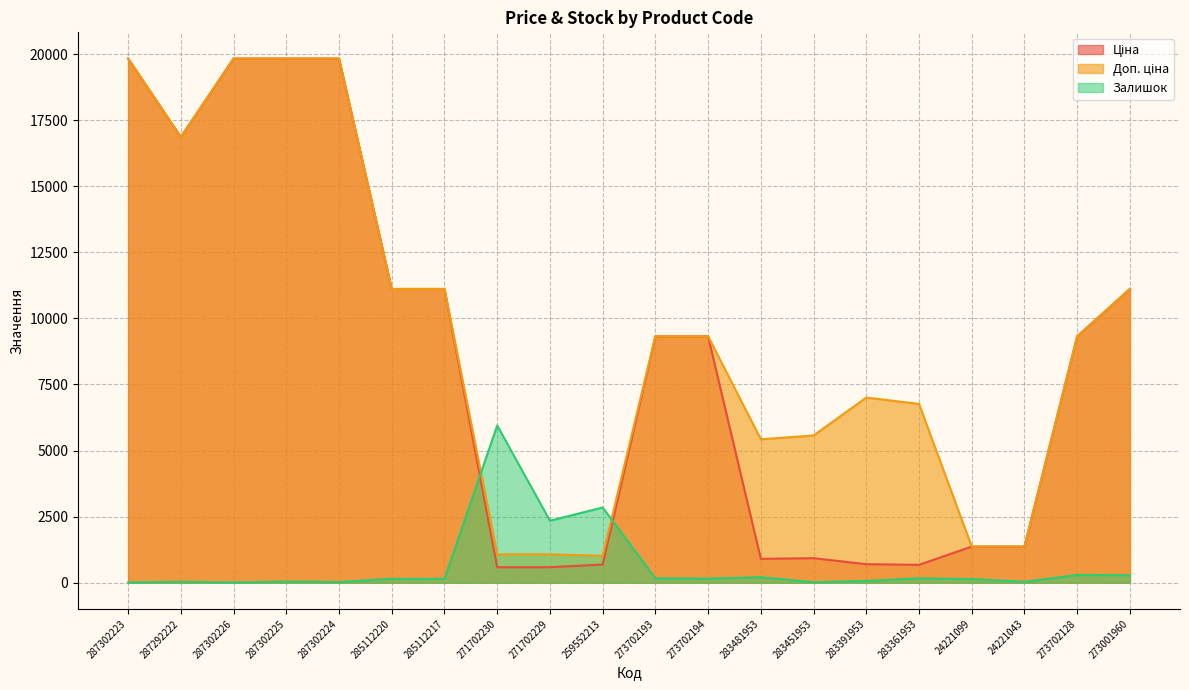

What is the sum of the Доп. ціна values at 273001960 and 283391953?

18117.9